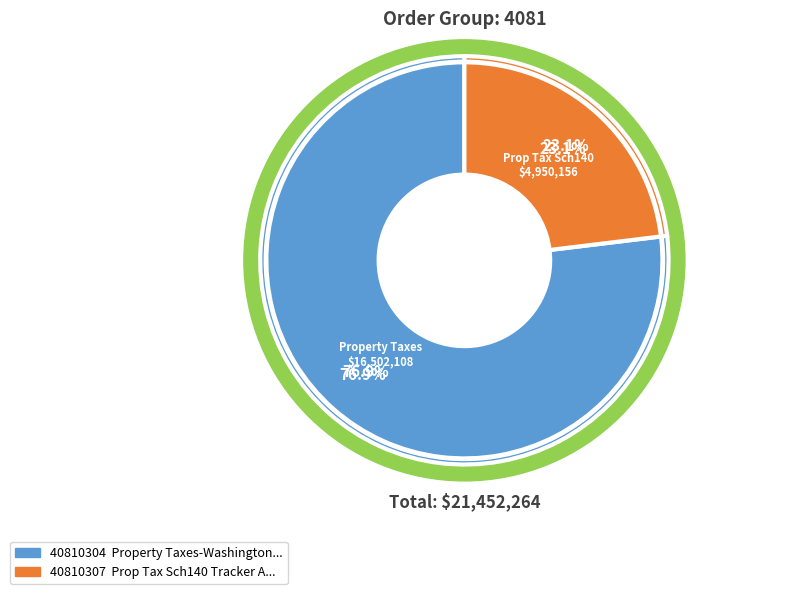

Which slice is the smallest?

40810307  Prop Tax Sch140 Tracker Amort